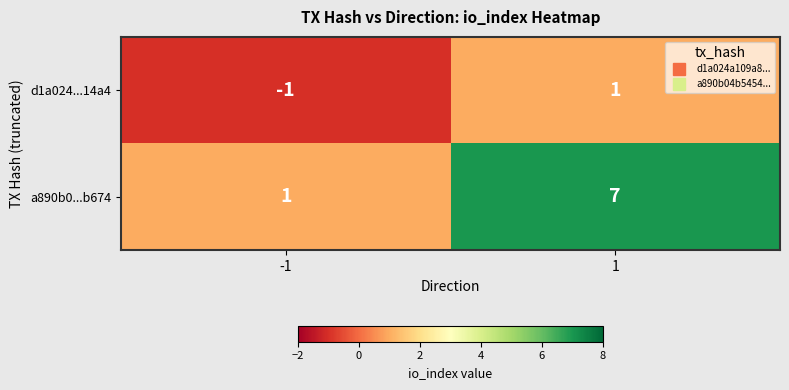

At -1, list the series in order from largest to smallest.

a890b0...b674, d1a024...14a4